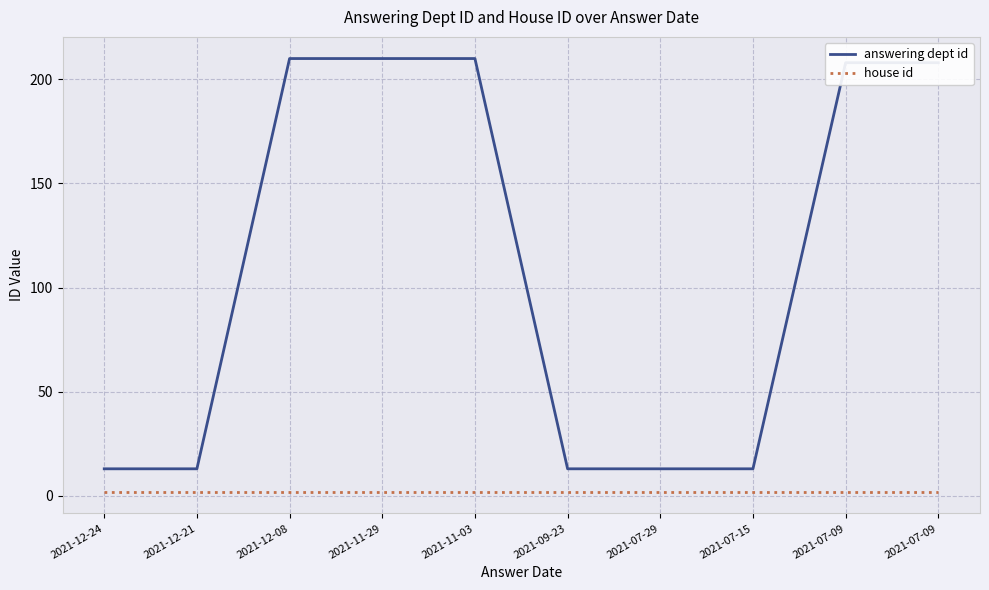

The answering dept id series shows 208 at 2021-07-09. True or false?

True